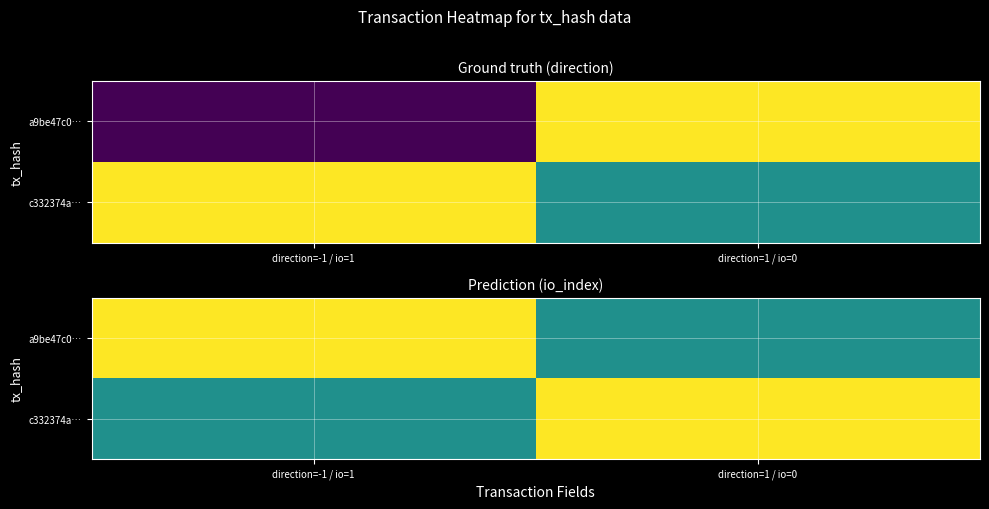

Which category has the lowest value in the a9be47c0… series?

direction=1 / io=0